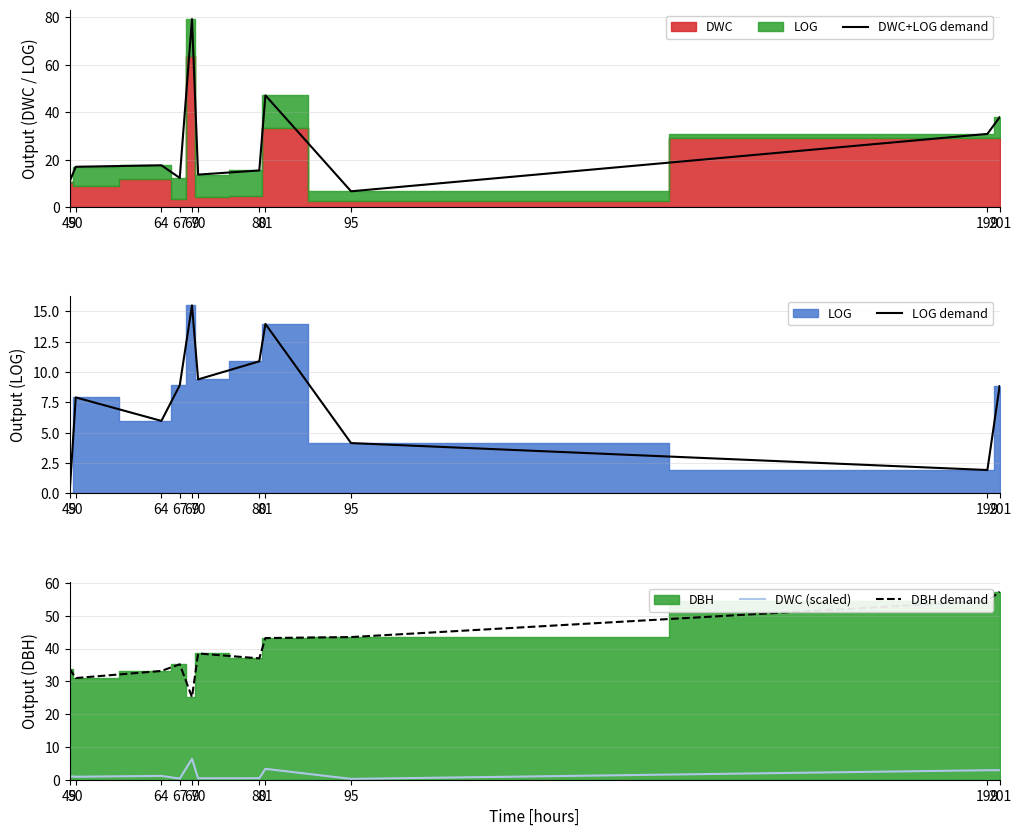

Where do DWC+LOG demand and DBH demand first cross each other?

67 and 69